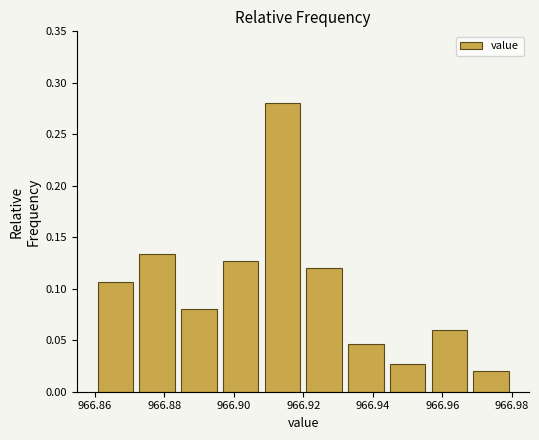

What is the height of the bar covering 966.860 to 966.872 on the x-axis? The values are not printed on the chart, so give them approximately, as read against the axis.

0.105